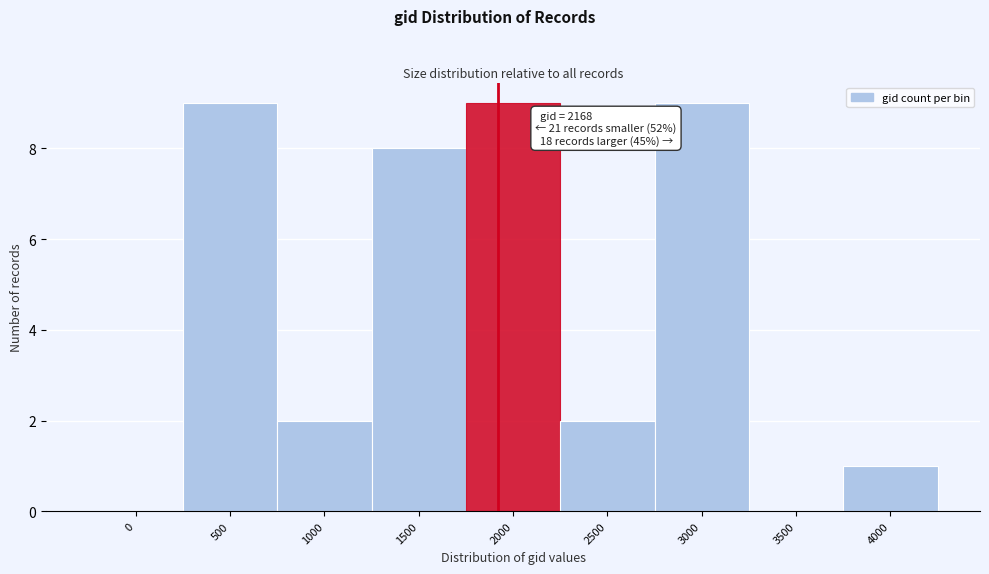

Reading left to right, transcribe all the data shown in this chart.

0=0	500=9	1000=2	1500=8	2000=9	2500=2	3000=9	3500=0	4000=1